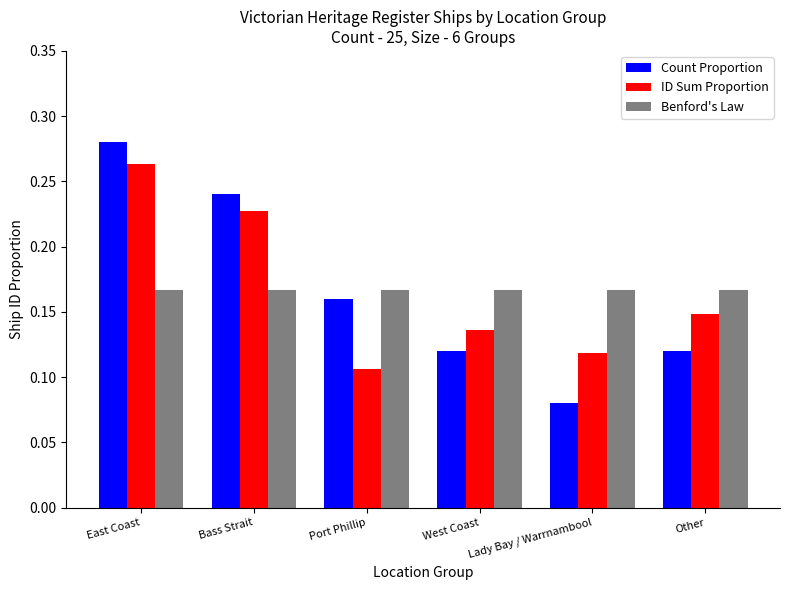

Where is ID Sum Proportion nearest to the value 0?

Port Phillip